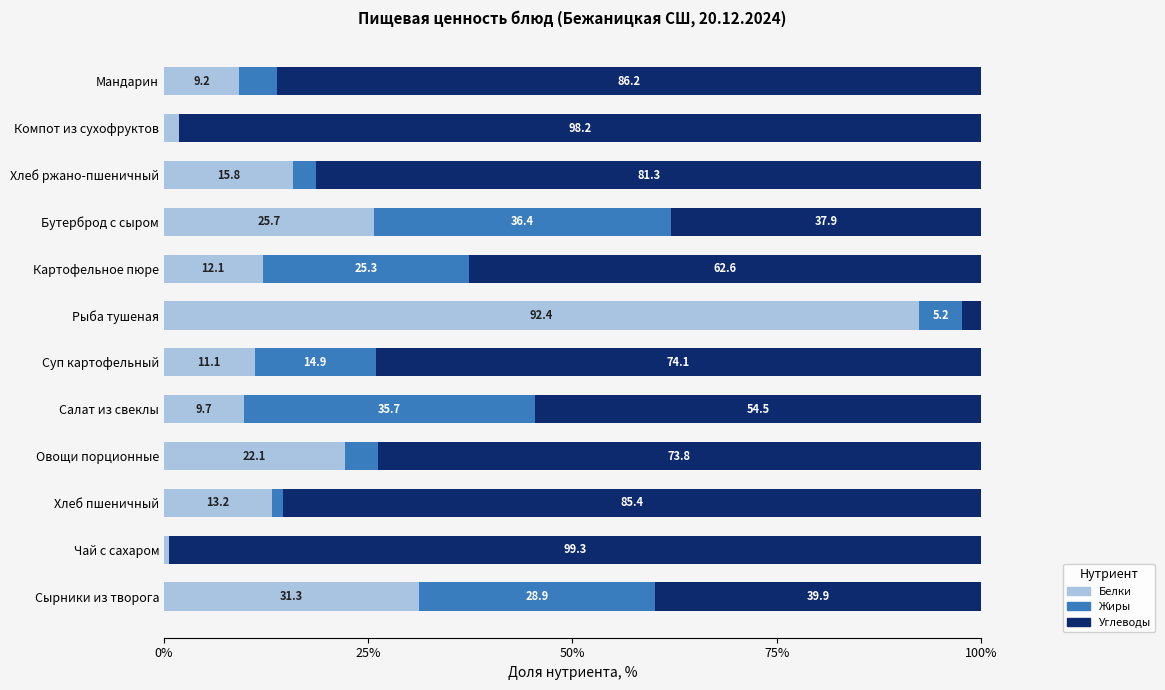

Where is Белки nearest to the value 46?

Сырники из творога